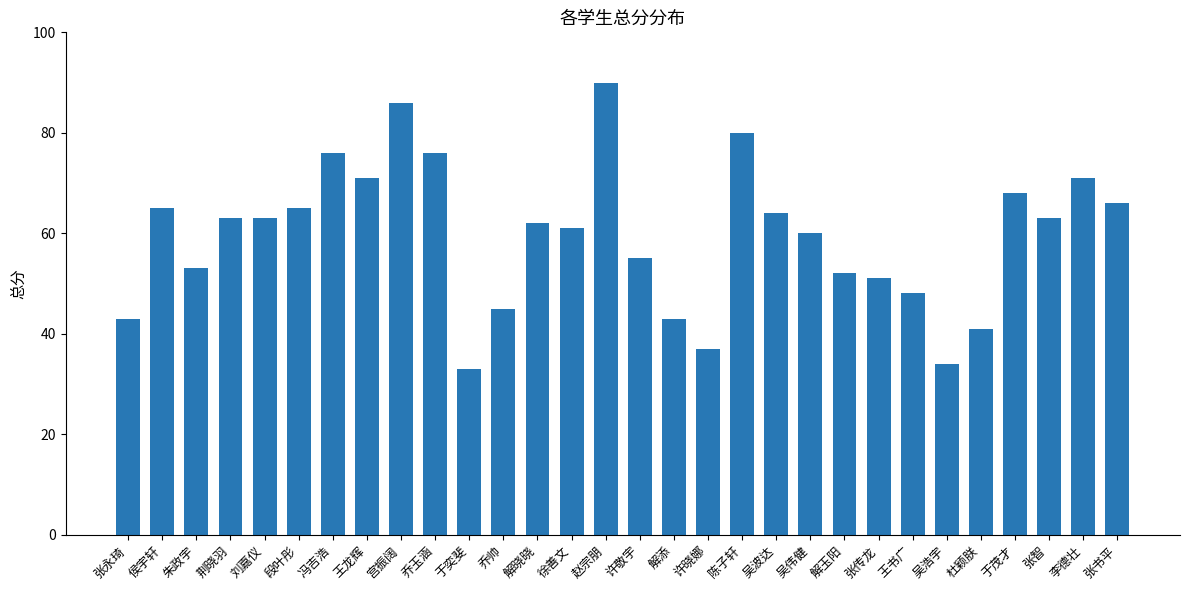

Which label corresponds to the smallest value in the chart?

于奕斐